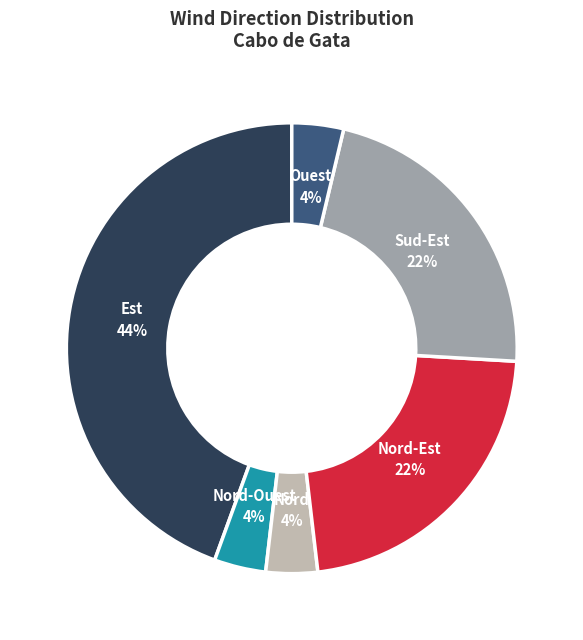

To the nearest percent, what is the average slice percentage?

17%